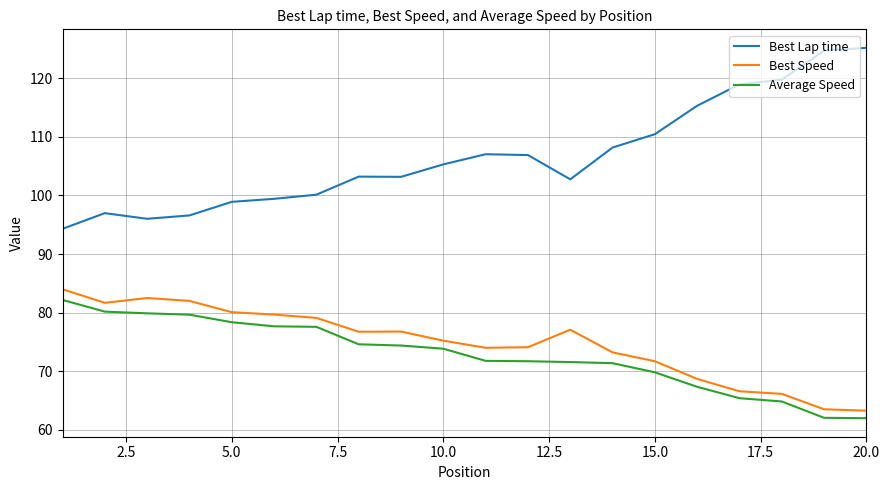

How many series are shown in this chart?

3